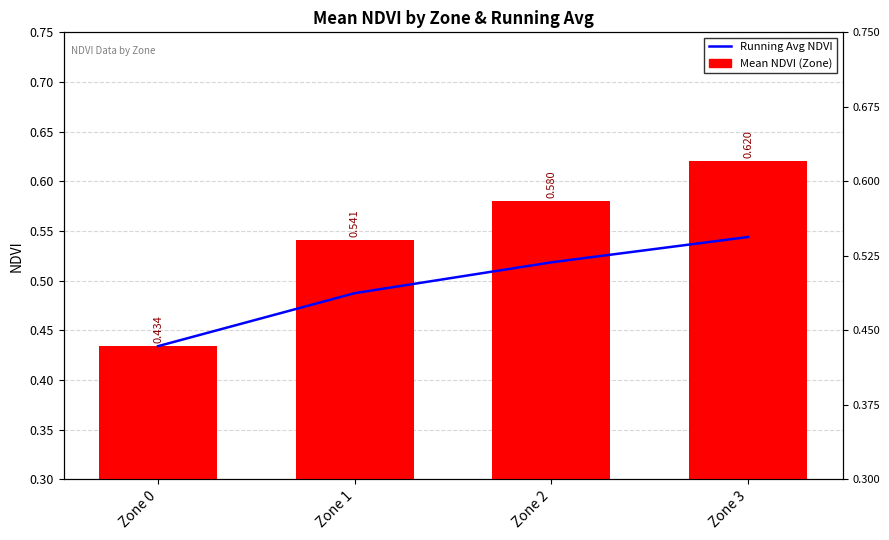

Reading left to right, transcribe all the data shown in this chart.

Running Avg NDVI: Zone 0=0.4	Zone 1=0.5	Zone 2=0.5	Zone 3=0.5
Mean NDVI (Zone): Zone 0=0.4	Zone 1=0.5	Zone 2=0.6	Zone 3=0.6